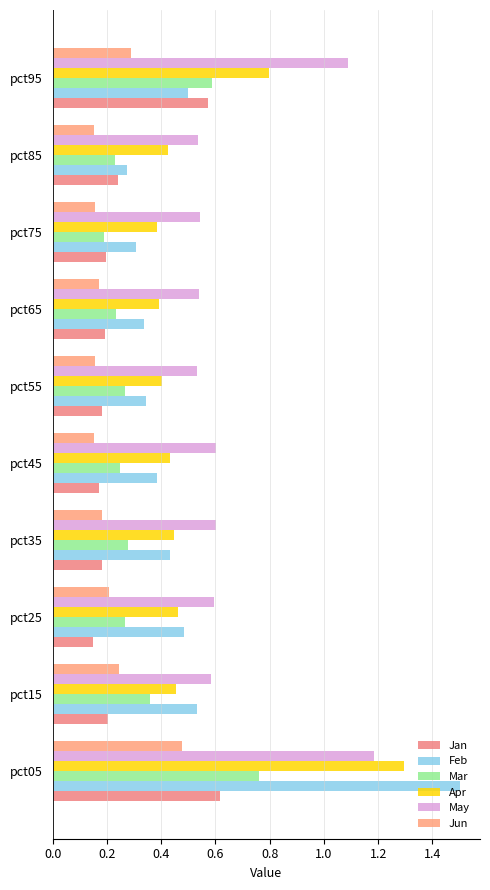

How many series are shown in this chart?

6